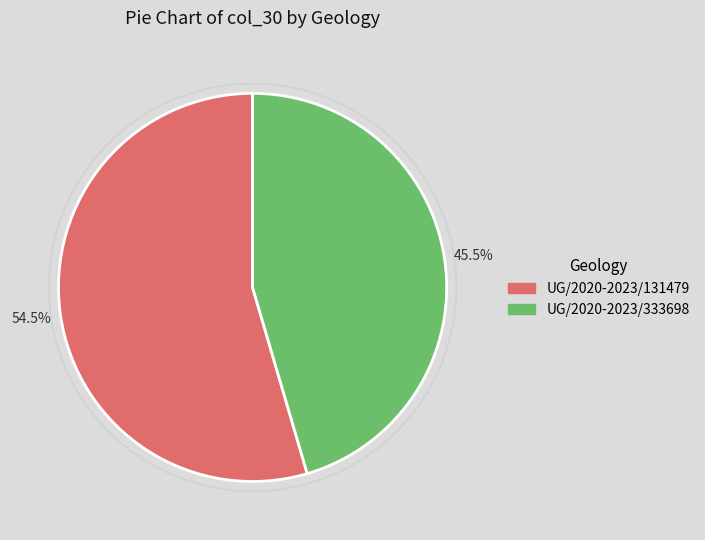

Rank the categories by value from highest to lowest.

UG/2020-2023/131479, UG/2020-2023/333698